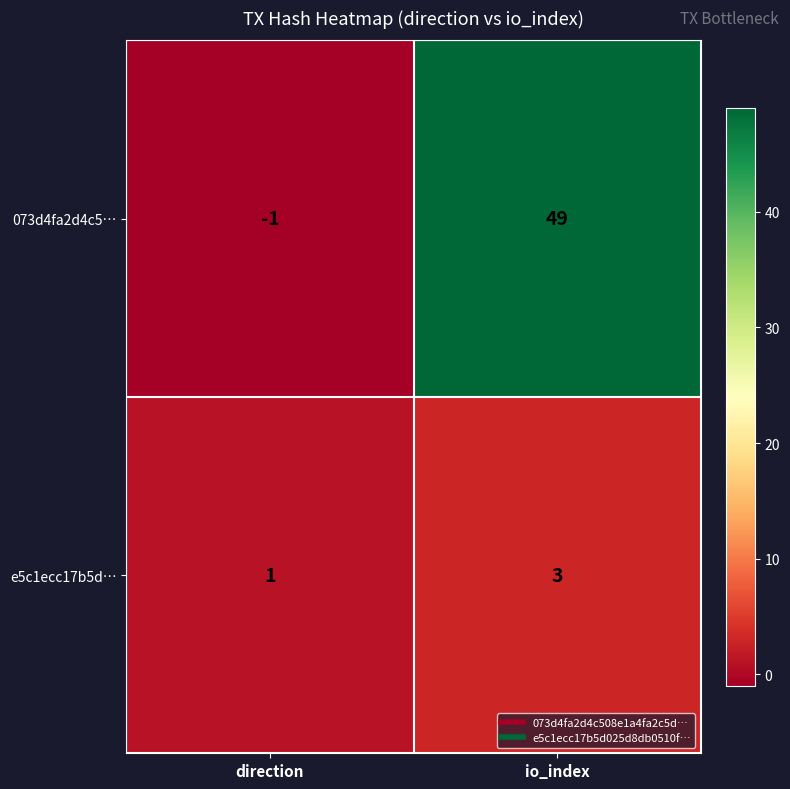

What is the total value across all series at io_index?

52